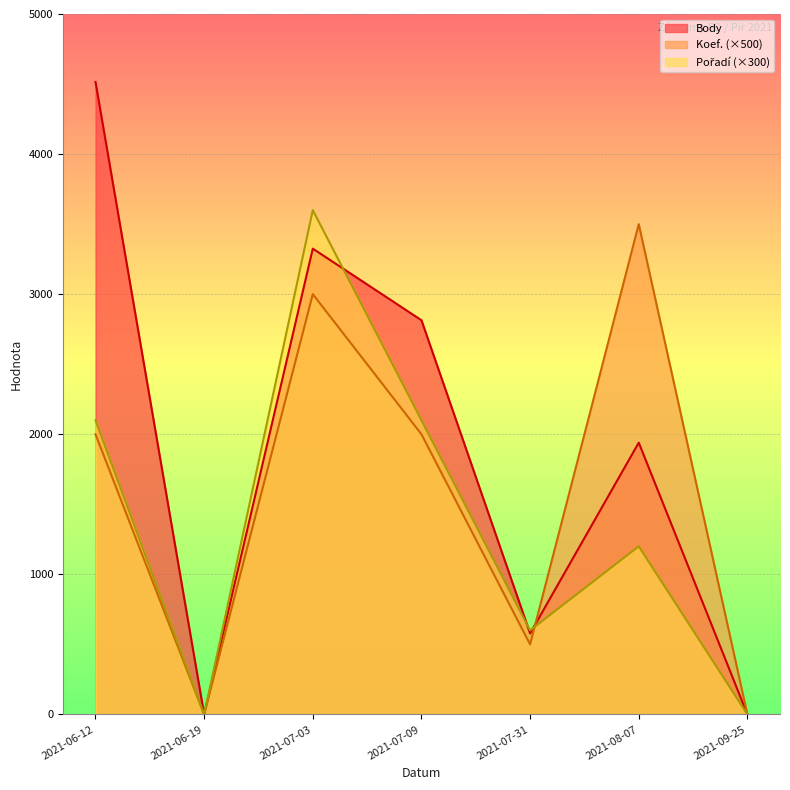

List the series in order of their peak value, lowest first.

Koef., Pořadí, Body